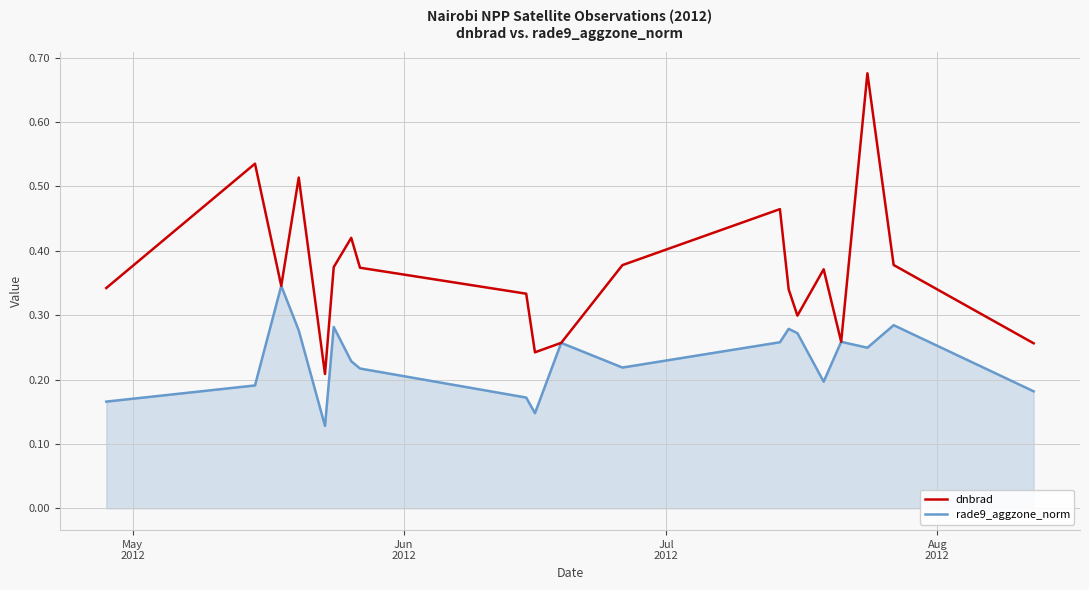

Which series has the largest range (max minus min)?

dnbrad